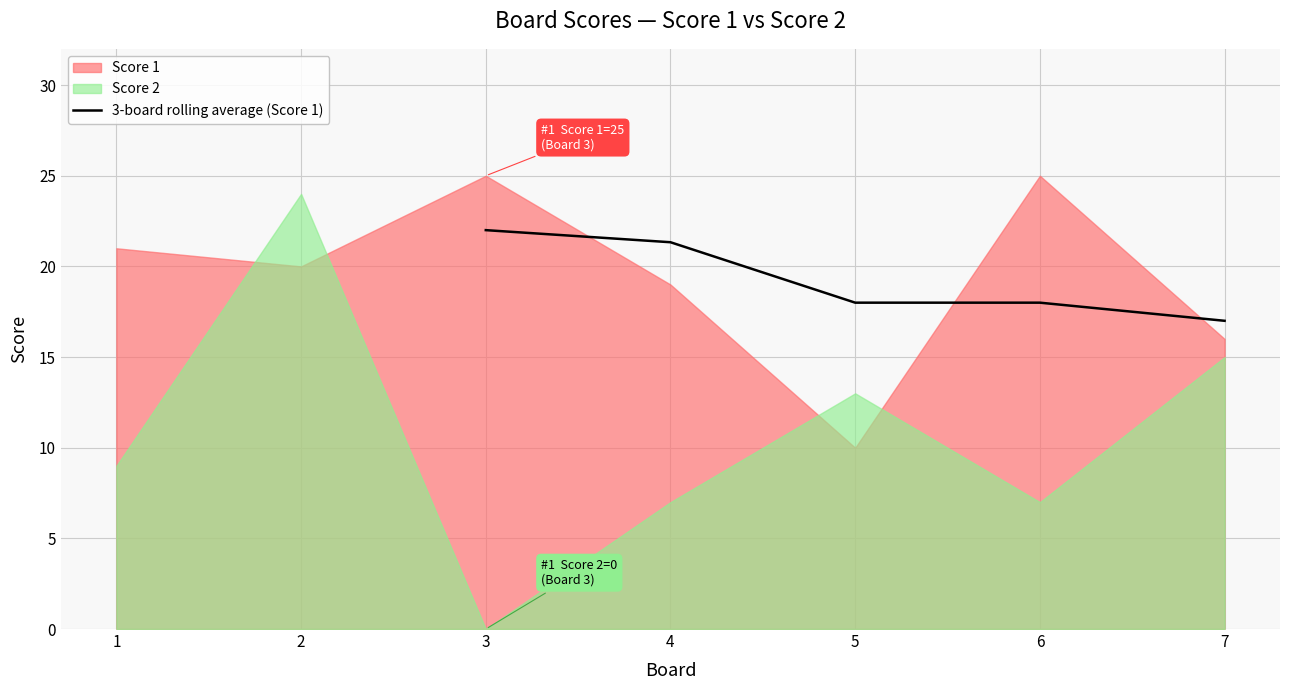

At which label does 3-board rolling average (Score 1) reach its peak?

3